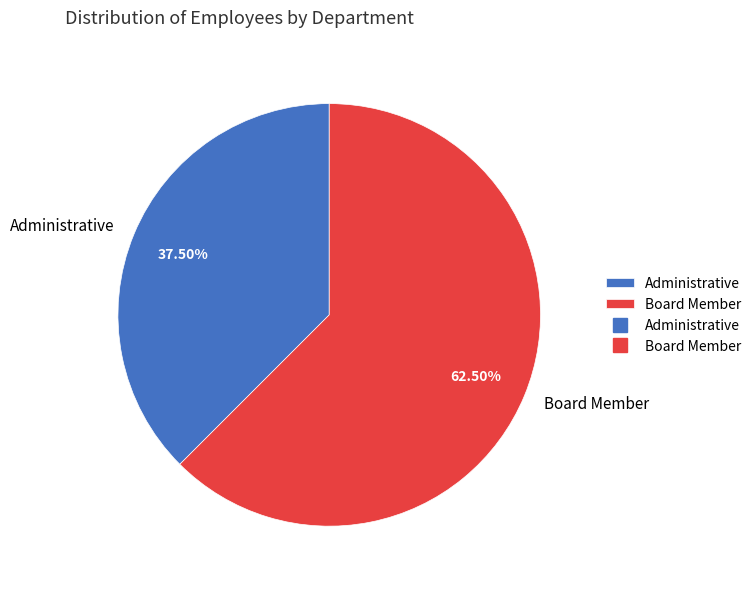

Approximately how many times larger is the value at Board Member compared to Administrative?

1.7